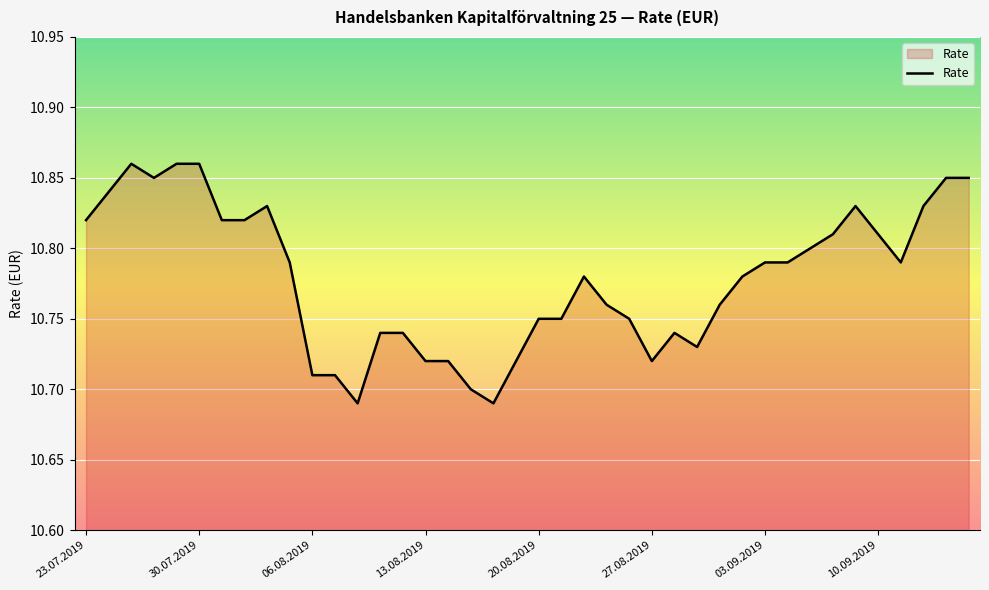

Which category has the lowest value across all series?

08.08.2019